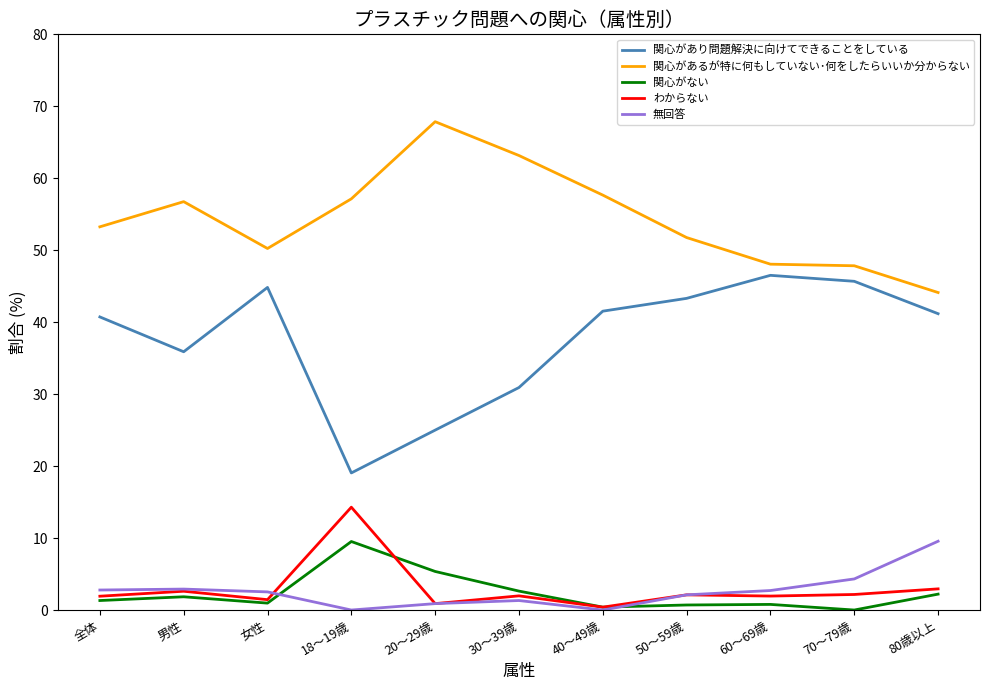

What is the greatest value displayed?

67.9